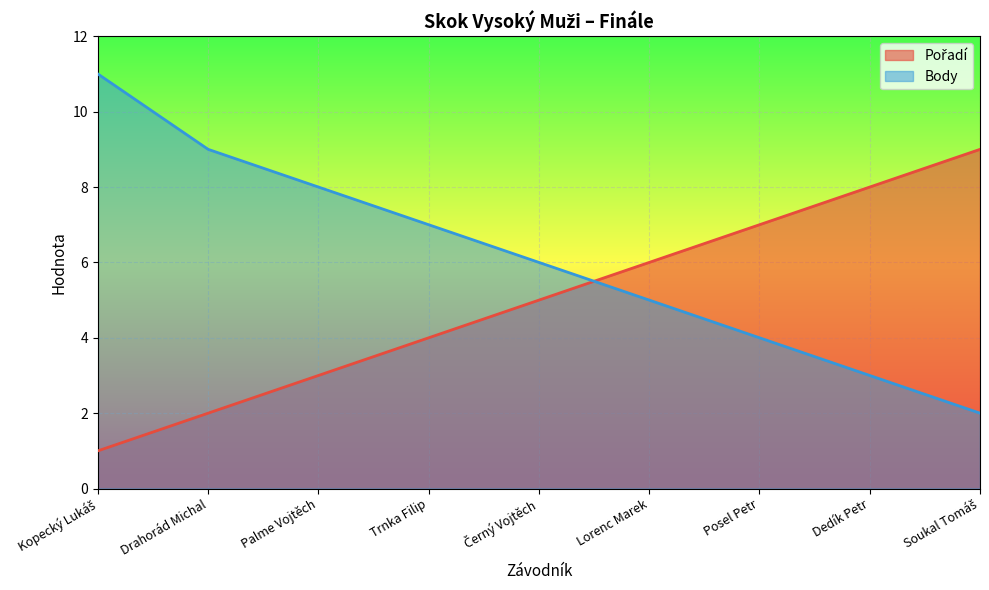

At how many categories does at least one series exceed 10?

1